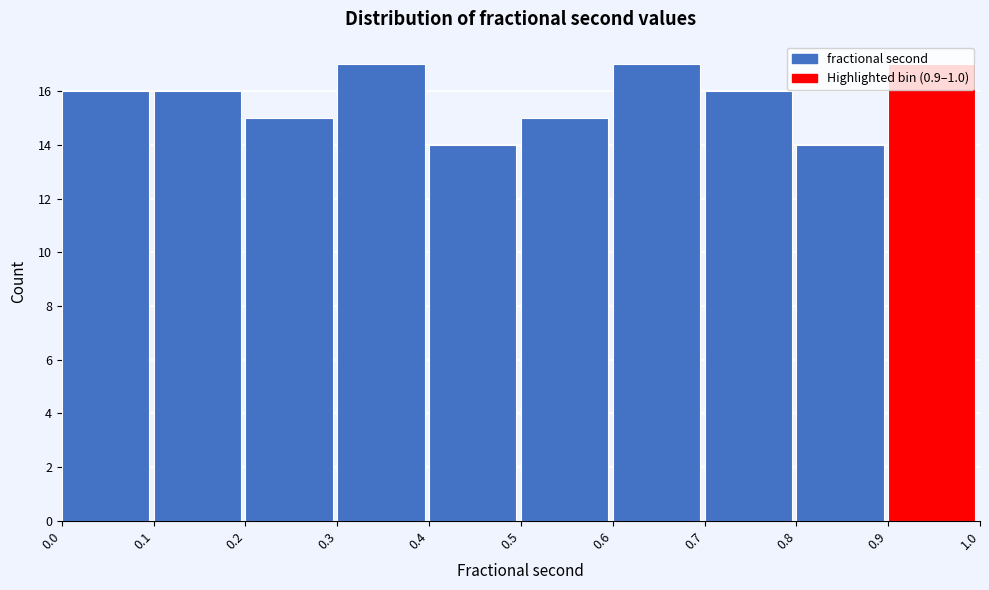

What is the height of the bar covering 0.2 to 0.3 on the x-axis? The values are not printed on the chart, so give them approximately, as read against the axis.

15